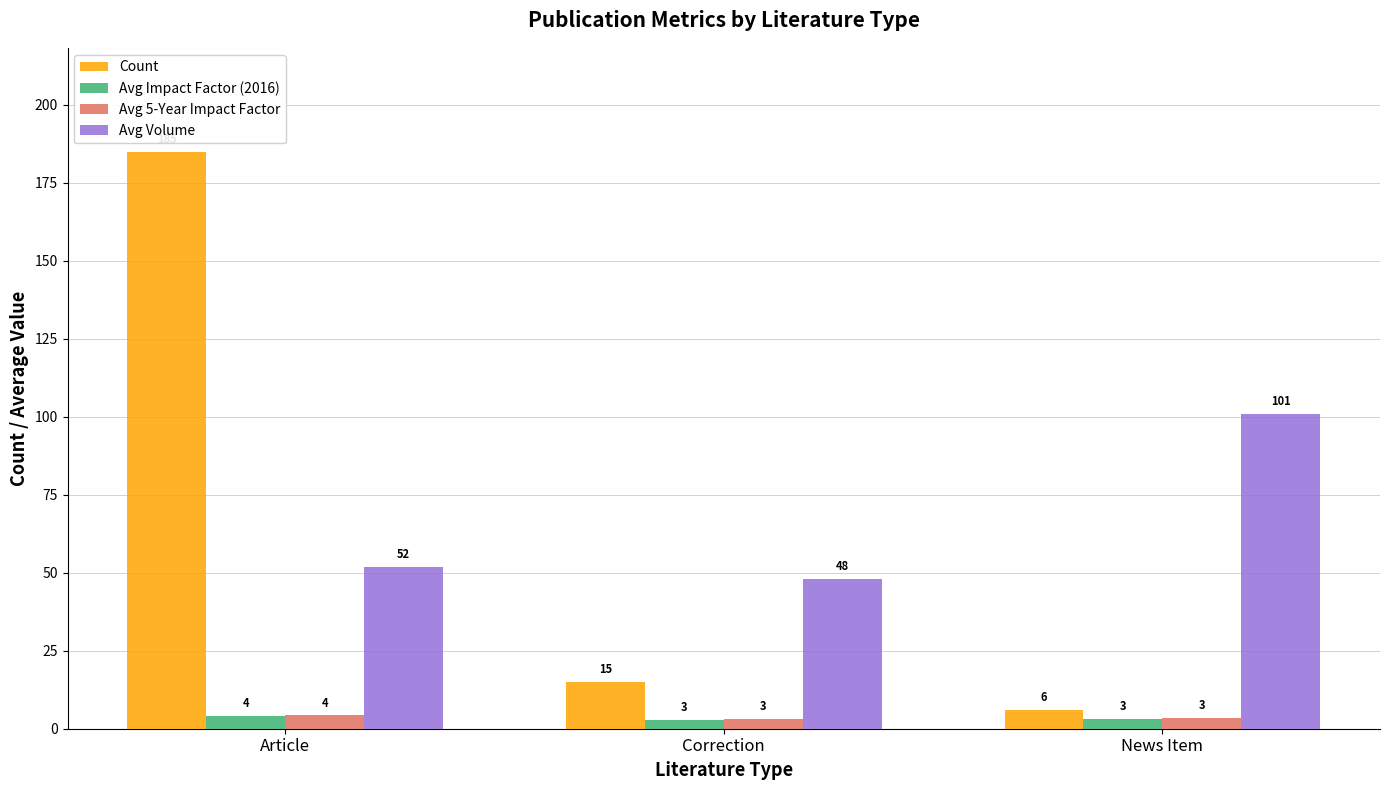

What is the sum of the Avg Impact Factor (2016) values at Article and News Item?

7.3